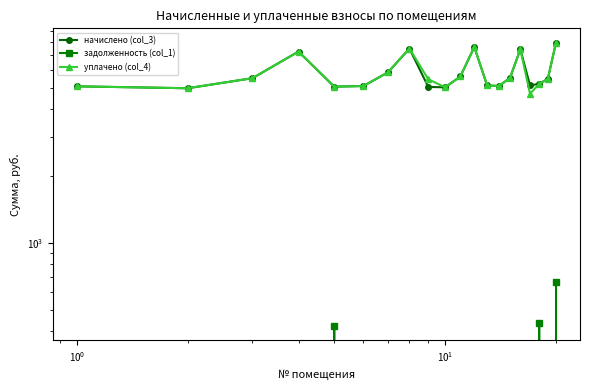

True or false: задолженность (col_1) and начислено (col_3) cross at least once.

False